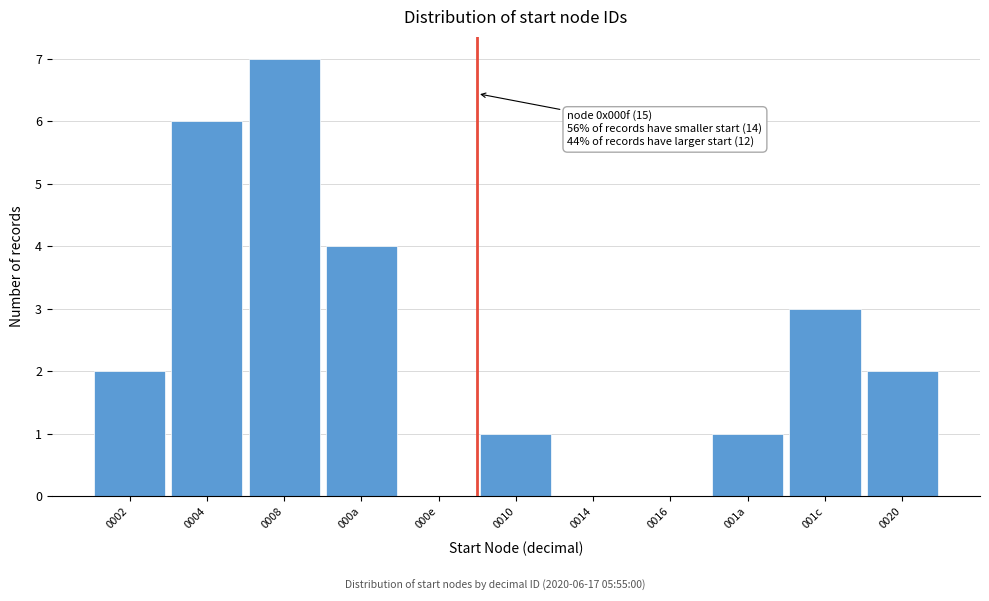

Reading left to right, what are all the values shown in this chart?

0002=2	0004=6	0008=7	000a=4	000e=0	0010=1	0014=0	0016=0	001a=1	001c=3	0020=2